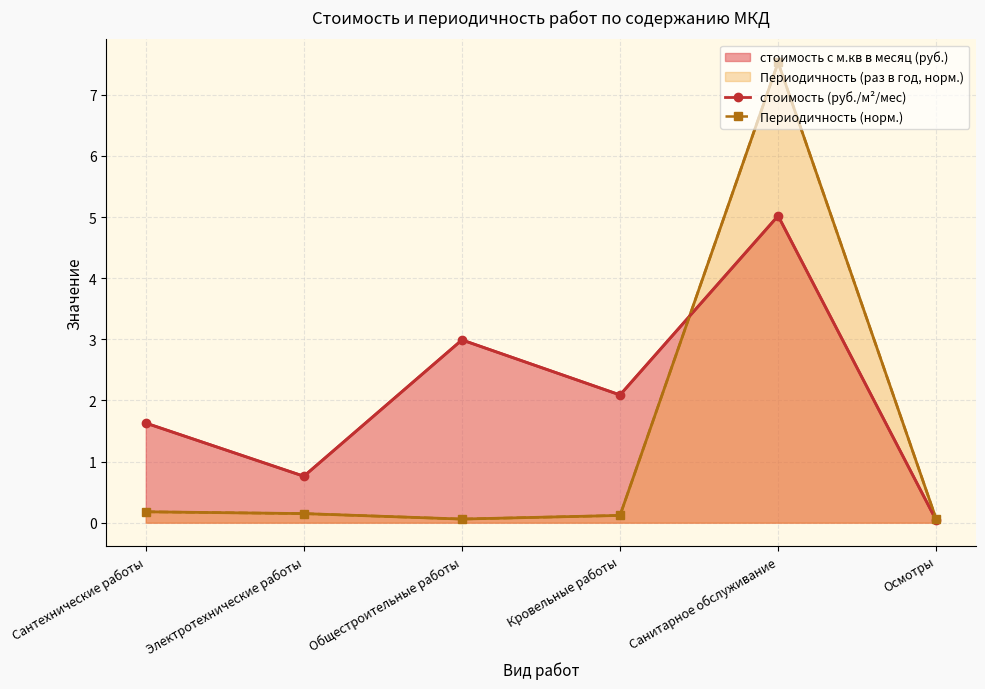

What is the average value of the стоимость (руб./м²/мес) series?

2.1